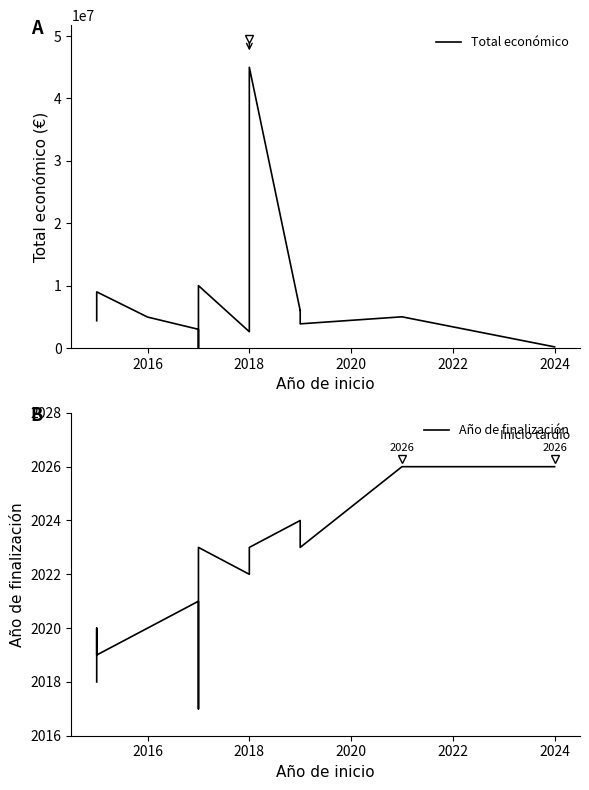

True or false: Año de finalización has a value of 2023 at 2018.

True